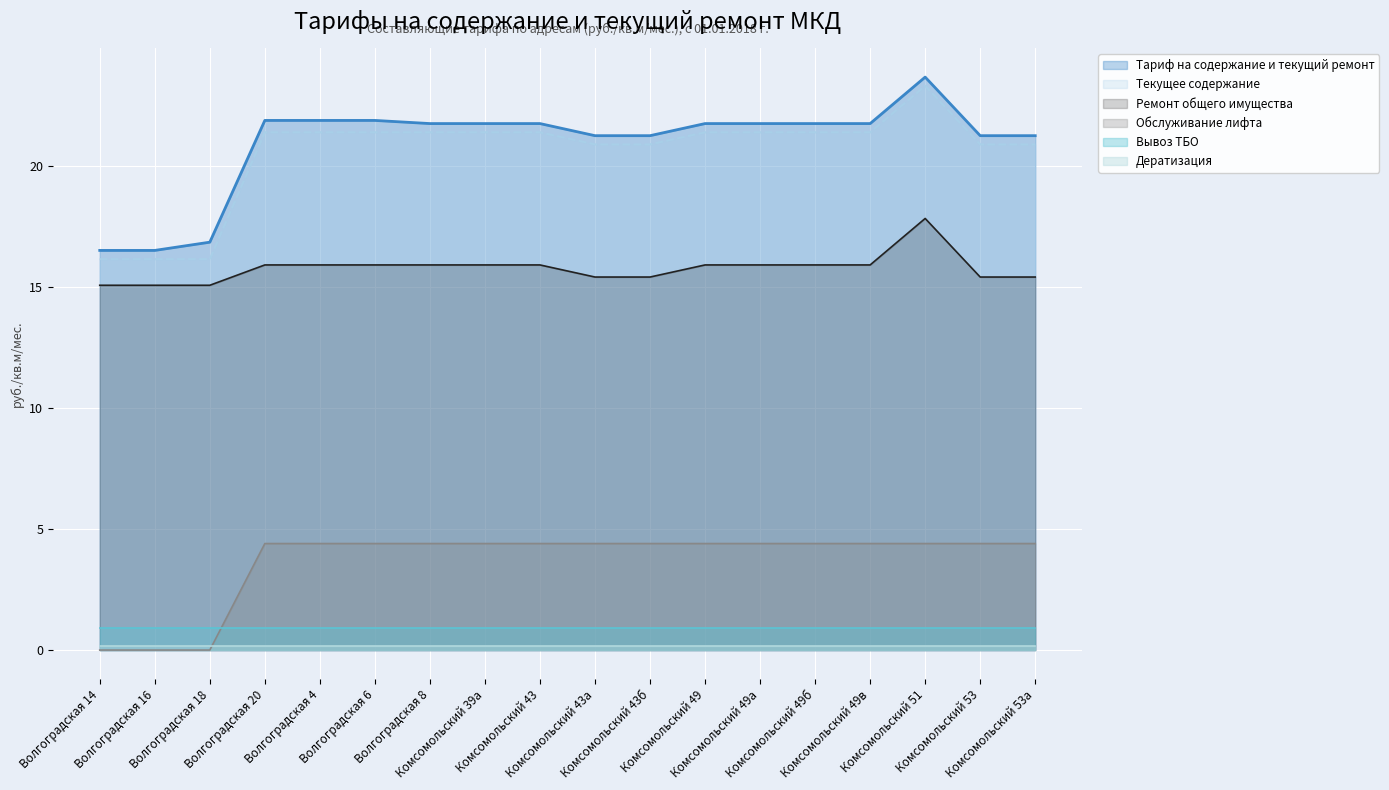

How many data points does each series have?

18